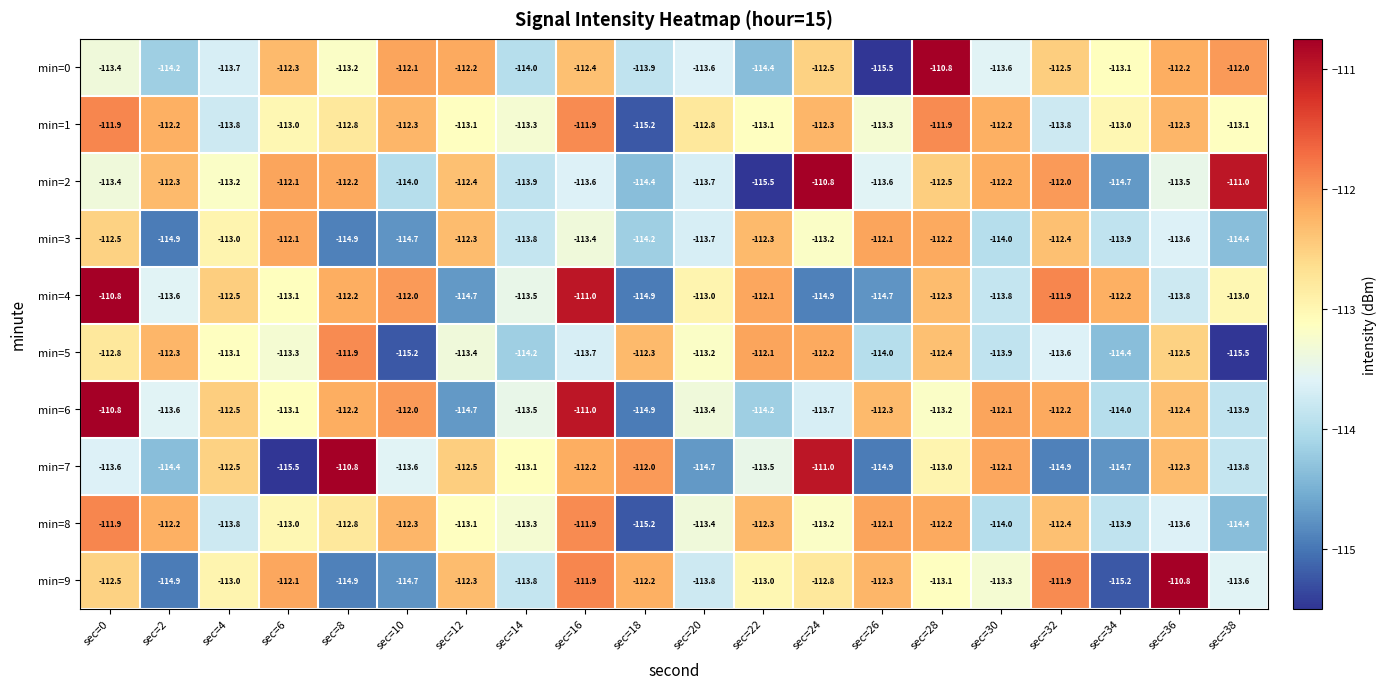

What is the sum of all min=2 values?

-2261.0